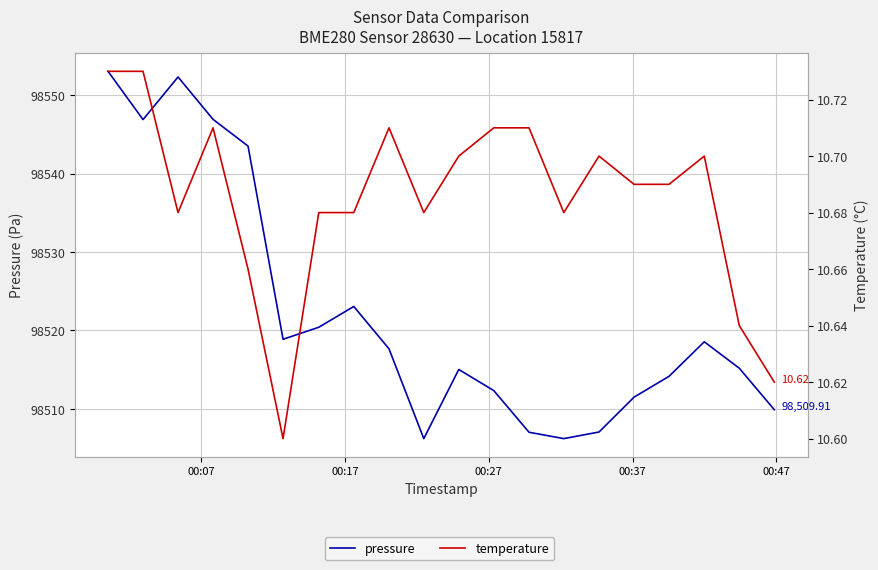

The pressure series shows 133063.4 at 00:47. True or false?

False